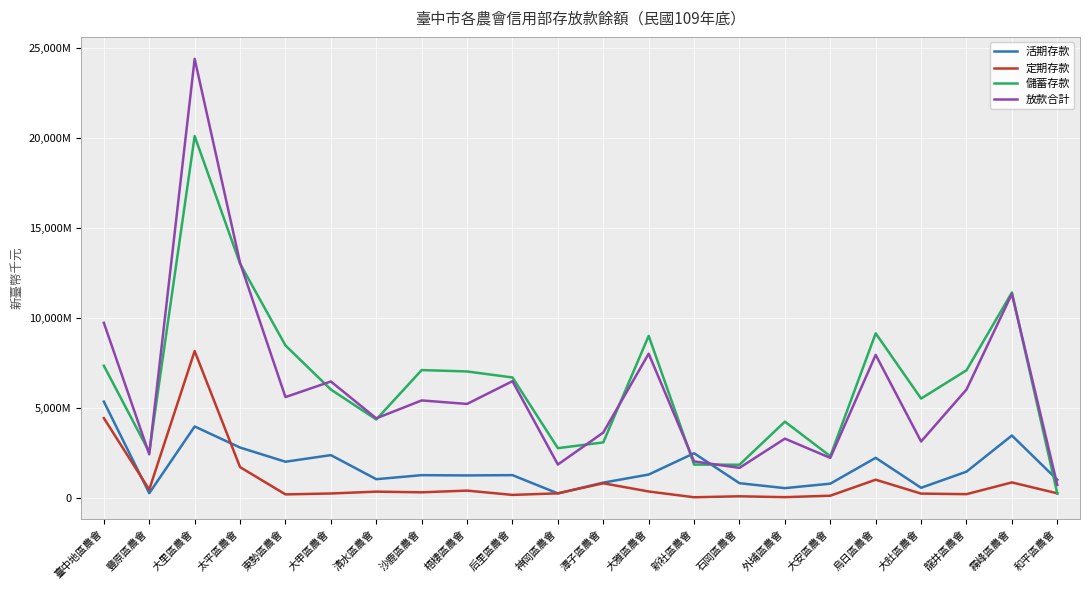

In 儲蓄存款, how many points are higher than both neighbors (excluding endpoints)?

6